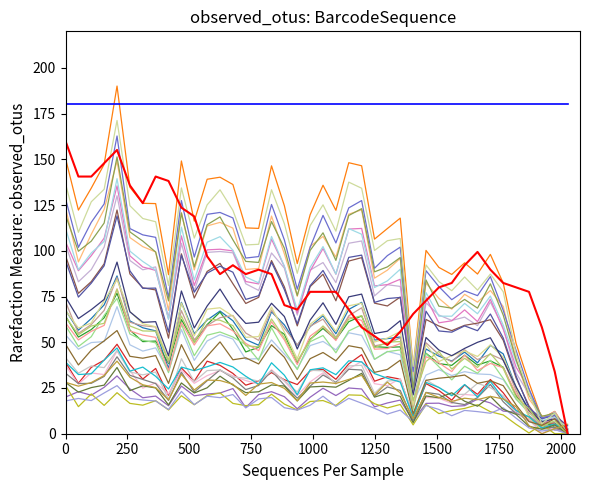

Does the chart display data point markers on the line(s)?

No